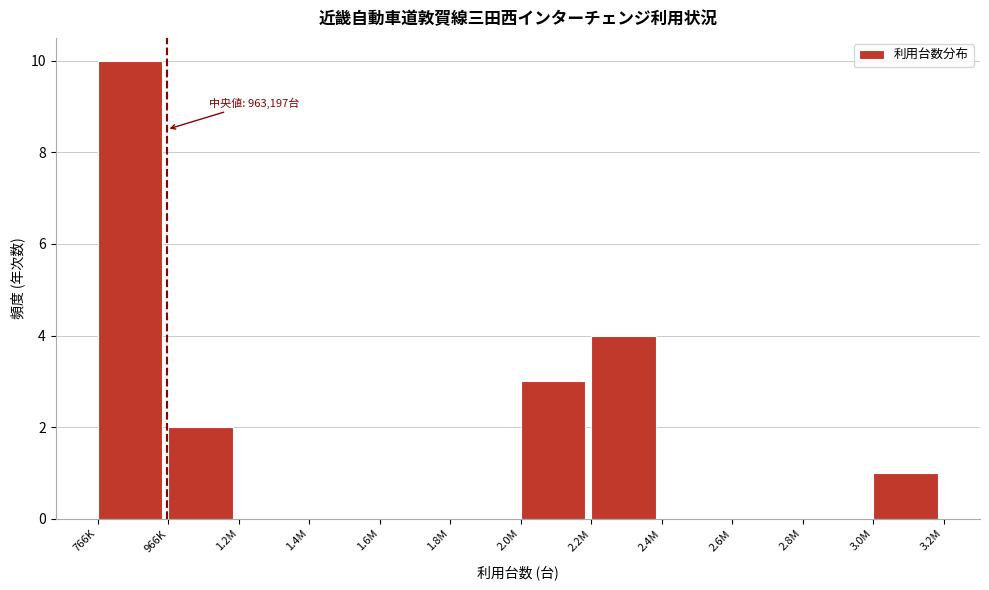

Reading right to left, list all the values displayed in this chart.

3.0M=1	2.8M=0	2.6M=0	2.4M=0	2.2M=4	2.0M=3	1.8M=0	1.6M=0	1.4M=0	1.2M=0	966K=2	766K=10